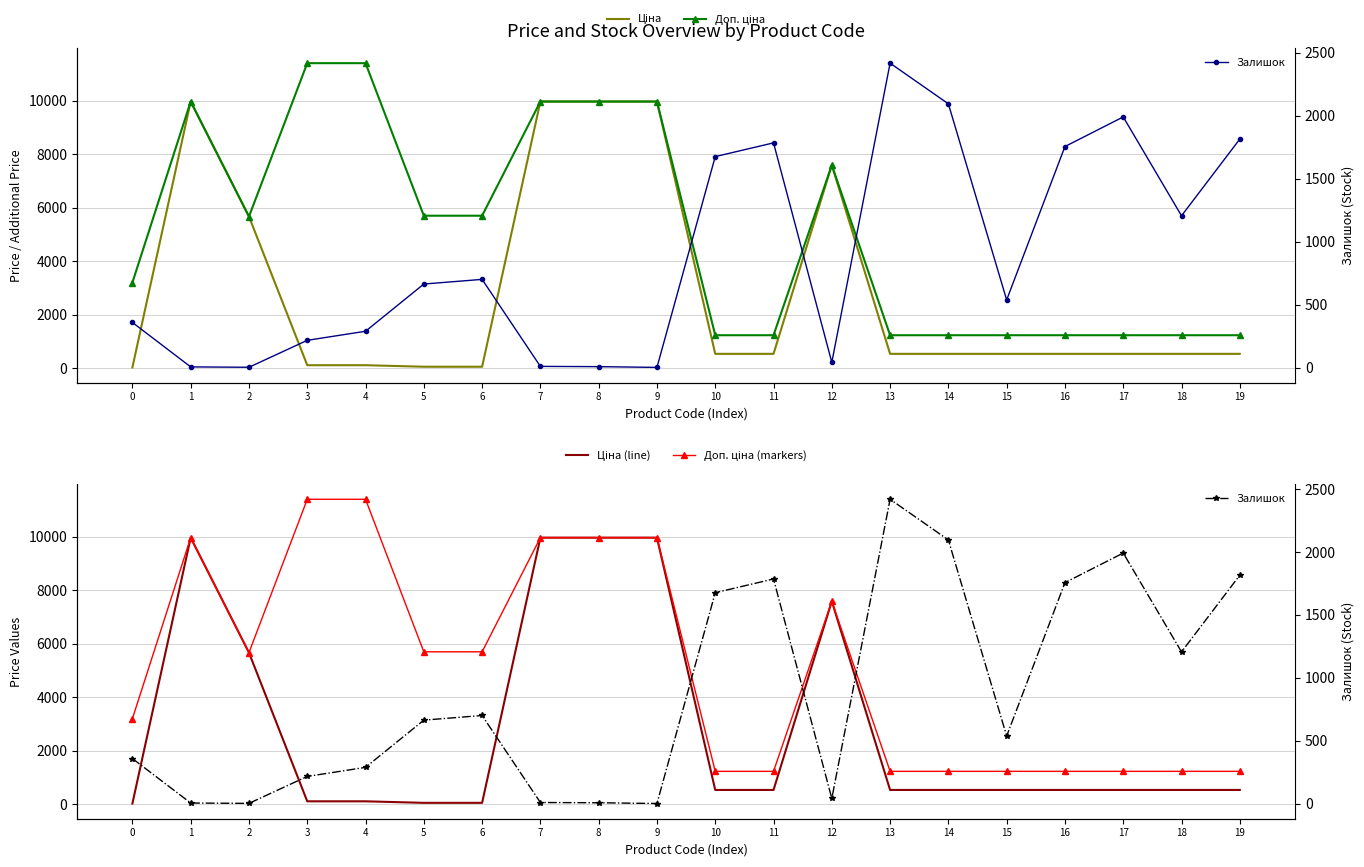

Which series ends up on top after the final intersection of Доп. ціна and Залишок?

Залишок